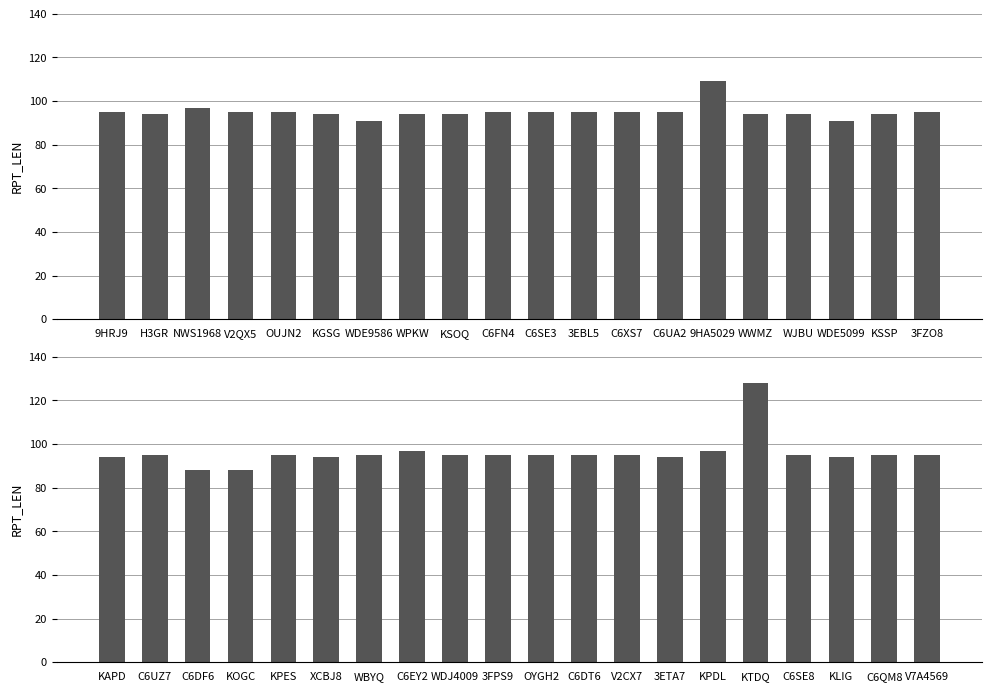

What is the minimum value shown in the chart?

88